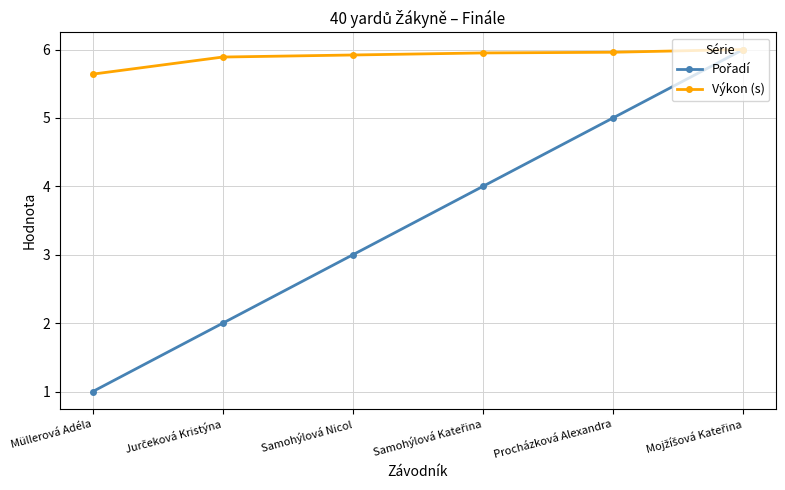

Is it true that Výkon (s) equals 5.6 at Müllerová Adéla?

True